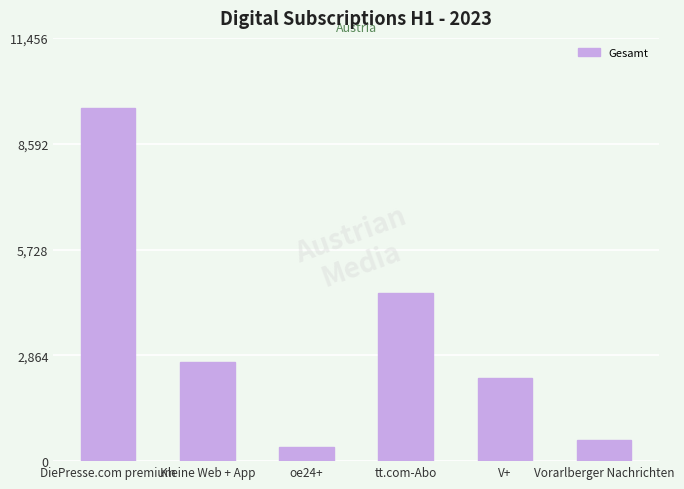

At which category does the chart reach its minimum across all series?

oe24+